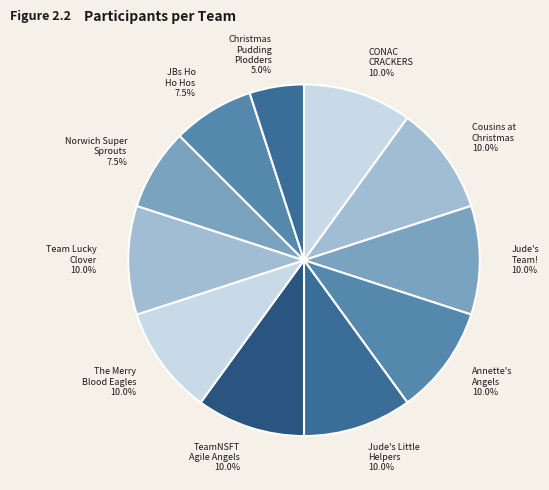

To the nearest percent, what is the average slice percentage?

9%